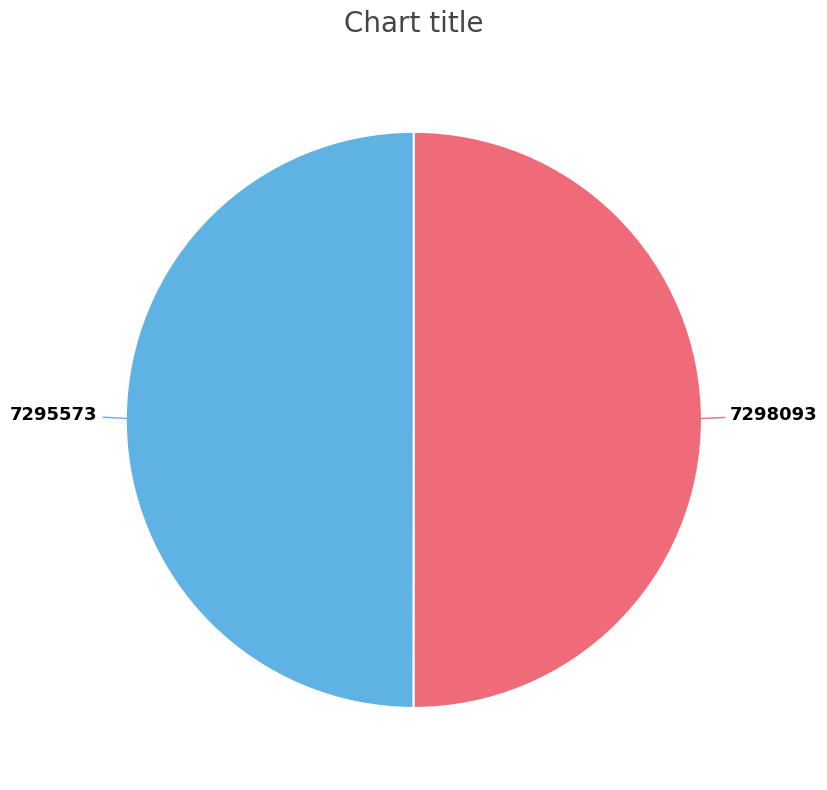

Rank the categories by value from lowest to highest.

7295573, 7298093